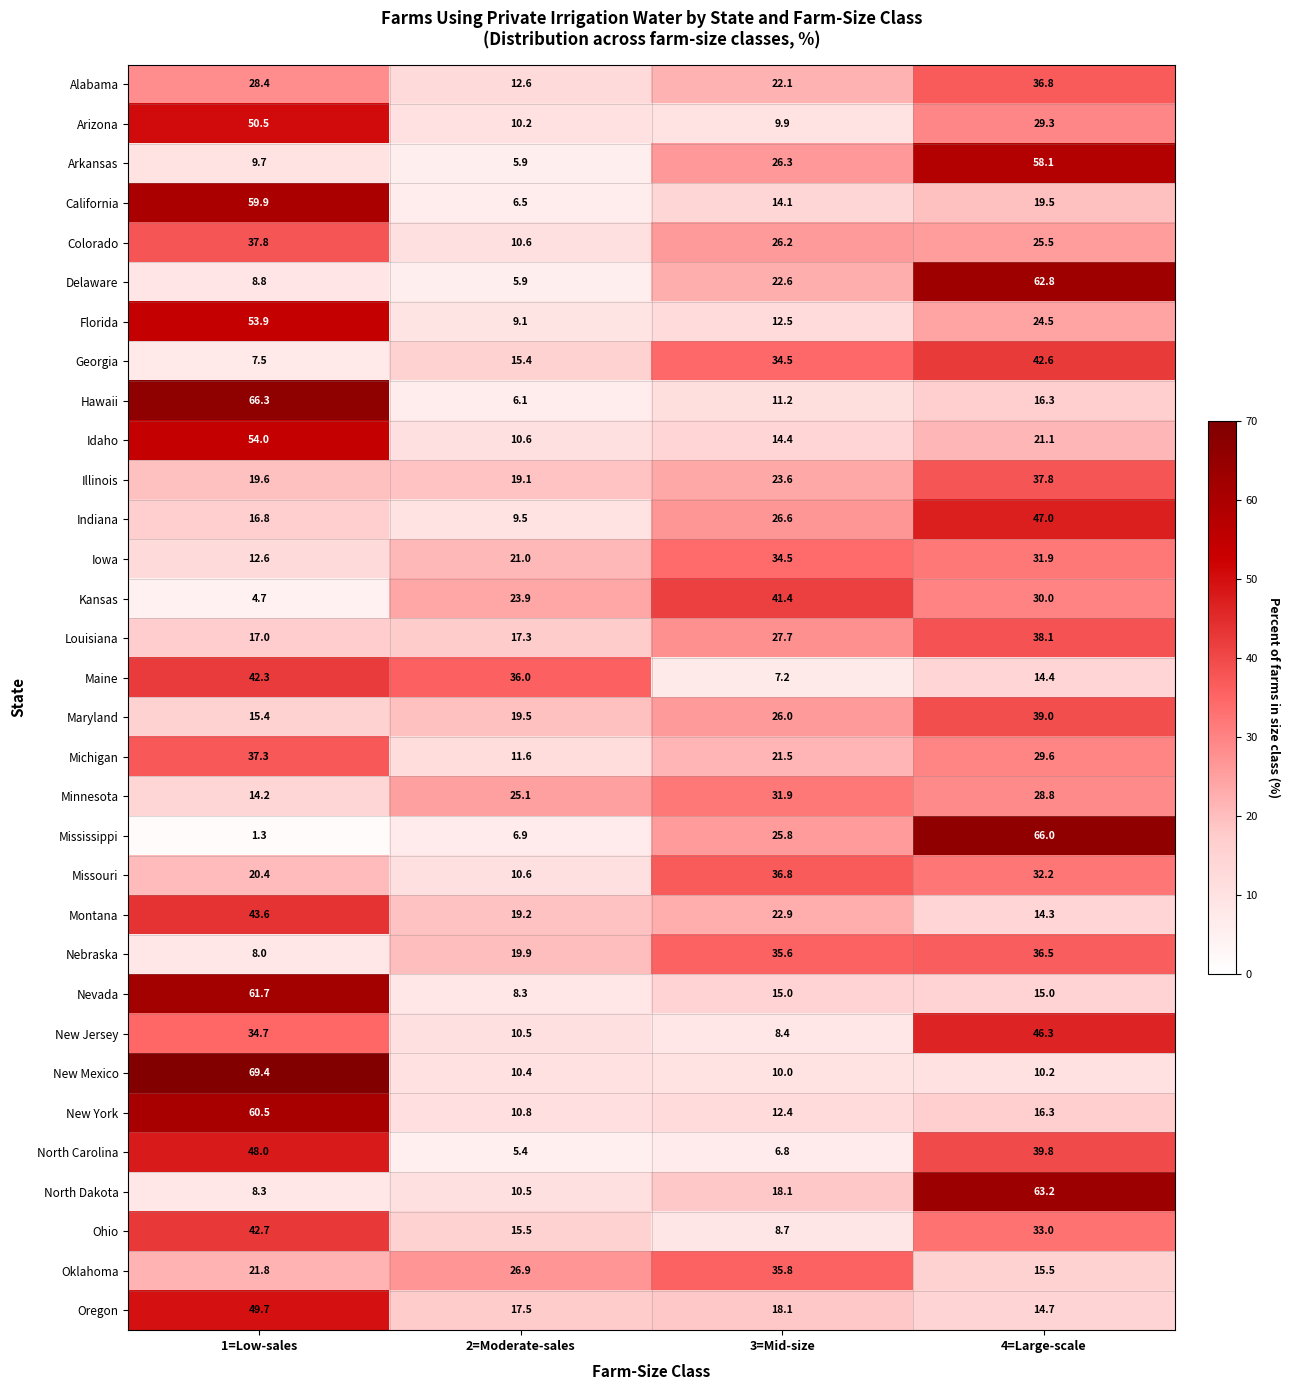

At 1=Low-sales, list the series in order from smallest to largest.

Mississippi, Kansas, Georgia, Nebraska, North Dakota, Delaware, Arkansas, Iowa, Minnesota, Maryland, Indiana, Louisiana, Illinois, Missouri, Oklahoma, Alabama, New Jersey, Michigan, Colorado, Maine, Ohio, Montana, North Carolina, Oregon, Arizona, Florida, Idaho, California, New York, Nevada, Hawaii, New Mexico